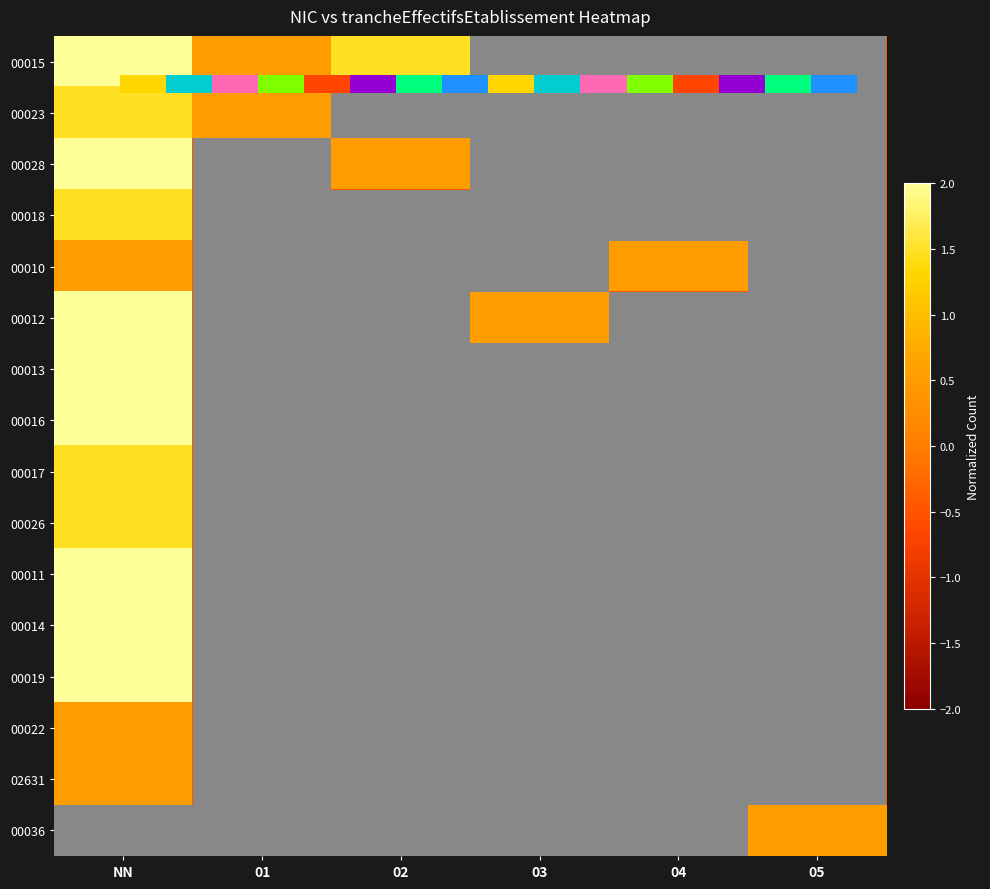

What is the maximum value shown in the chart?

3.5